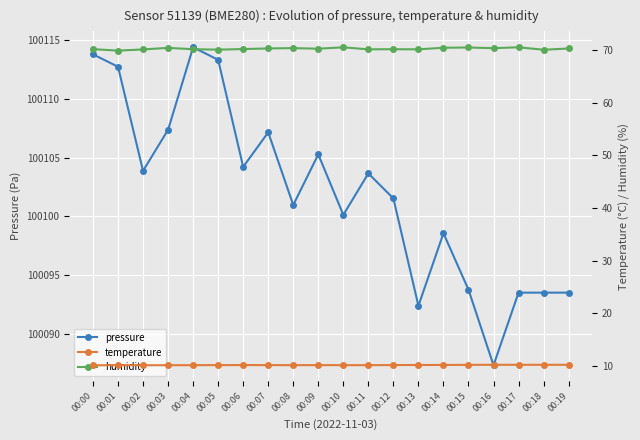

The temperature series shows 5.6 at 00:07. True or false?

False